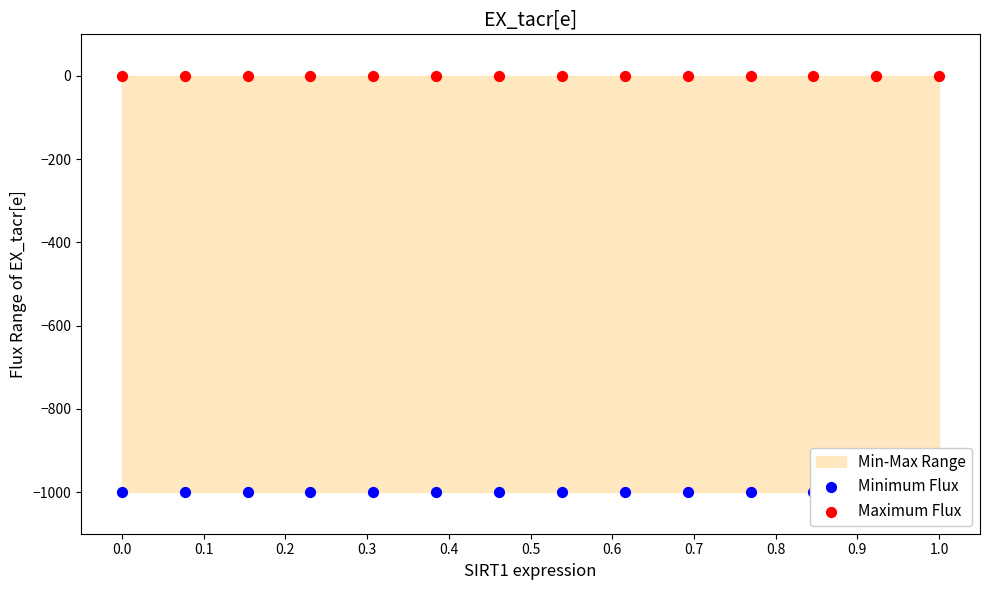

Which series contains the lowest Y value?

Minimum Flux